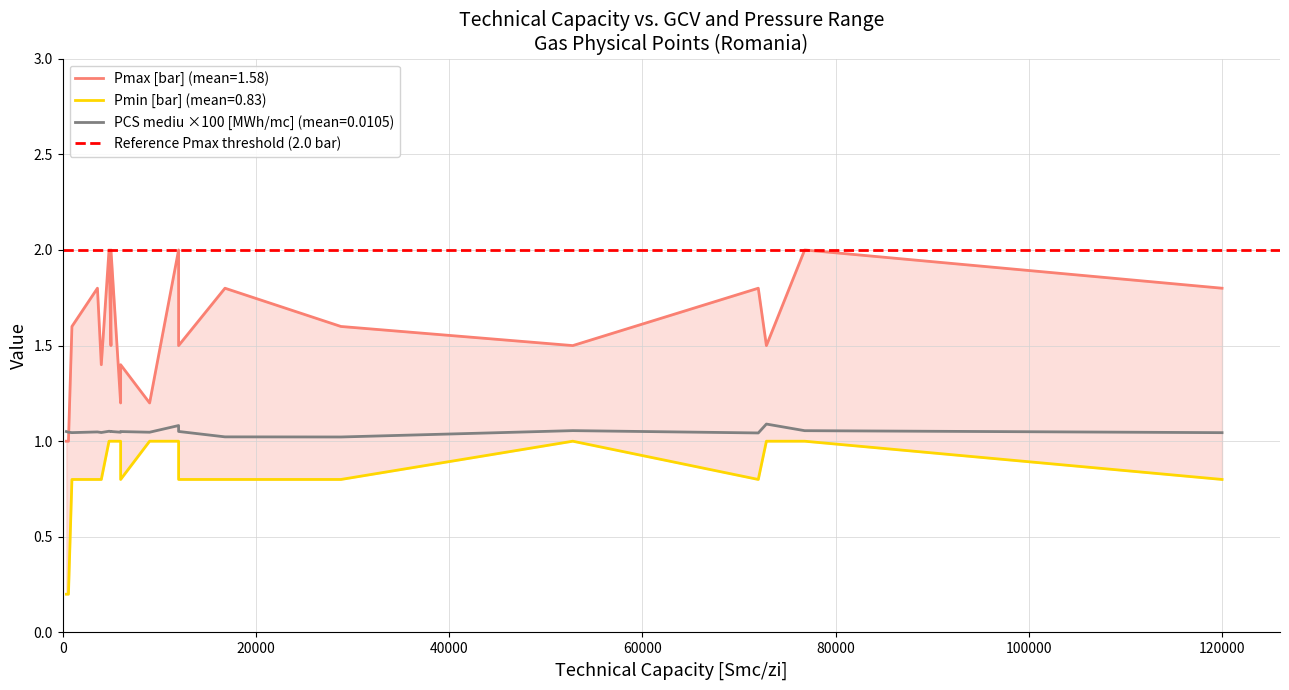

Reading right to left, list all the values displayed in this chart.

PCS mediu [MWh/mc]: 120000=1.0	76800=1.1	72840=1.1	72000=1.0	52800=1.1	28800=1.0	16800=1.0	12000=1.1	12000=1.1	9000=1.0	6000=1.1	6000=1.0	5000=1.1	5000=1.1	4800=1.1	4000=1.0	3600=1.0	960=1.0	600=1.0	384=1.1
Pmin [bar]: 120000=0.8	76800=1.0	72840=1.0	72000=0.8	52800=1.0	28800=0.8	16800=0.8	12000=0.8	12000=1.0	9000=1.0	6000=0.8	6000=1.0	5000=1.0	5000=1.0	4800=1.0	4000=0.8	3600=0.8	960=0.8	600=0.2	384=0.2
Pmax [bar]: 120000=1.8	76800=2.0	72840=1.5	72000=1.8	52800=1.5	28800=1.6	16800=1.8	12000=1.5	12000=2.0	9000=1.2	6000=1.4	6000=1.2	5000=2.0	5000=1.5	4800=2.0	4000=1.4	3600=1.8	960=1.6	600=1.0	384=1.0